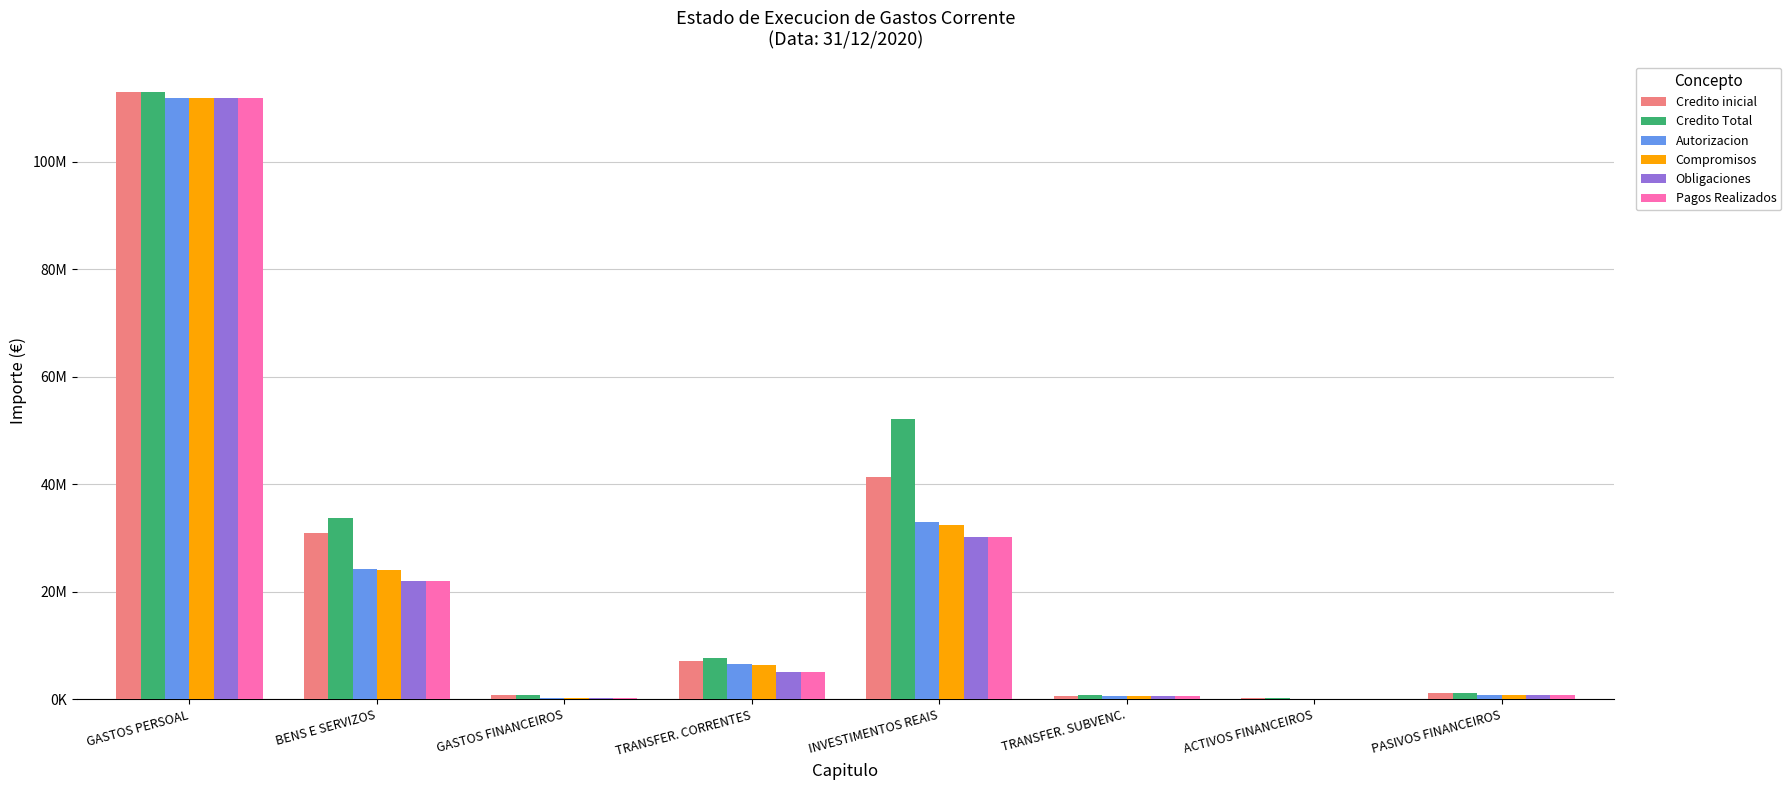

What are all the series names shown in the legend?

Credito inicial, Credito Total, Autorizacion, Compromisos, Obligaciones, Pagos Realizados